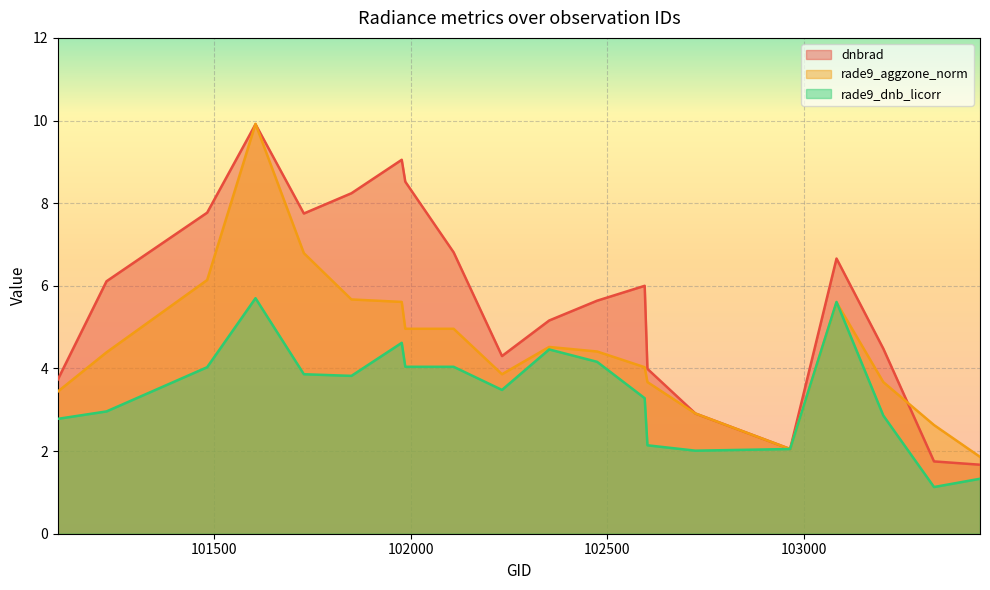

Which label corresponds to the largest value in the chart?

101605